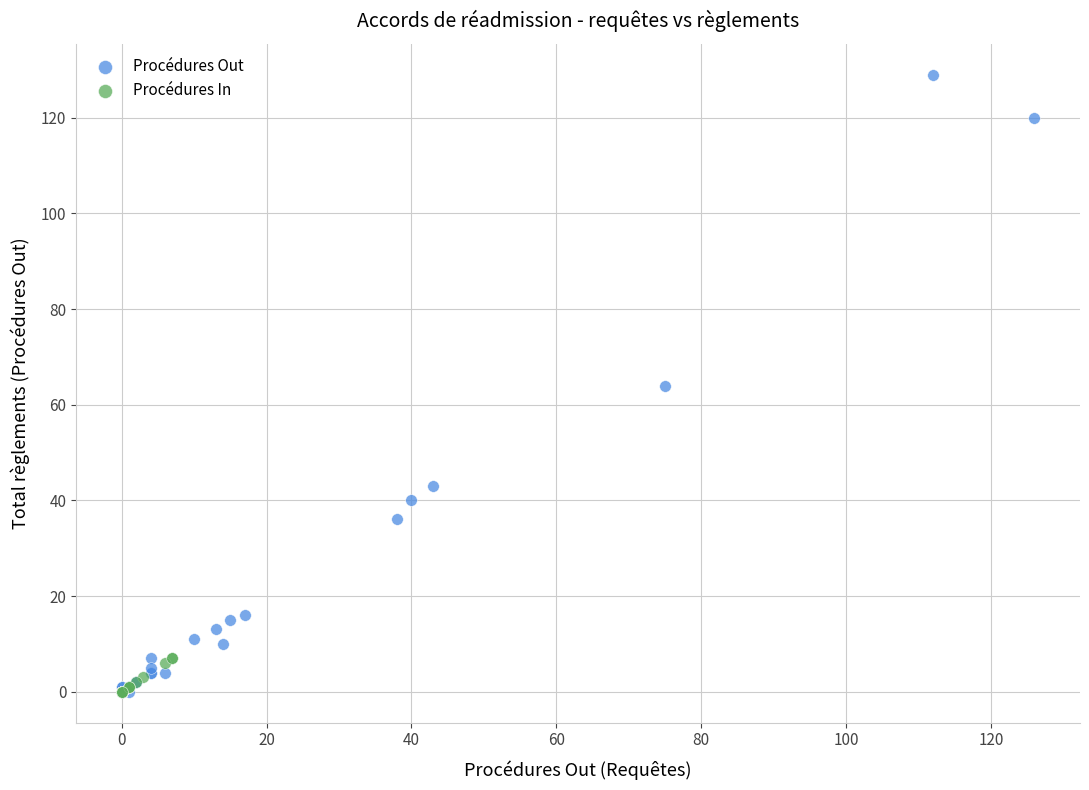

Which series reaches the maximum Y coordinate?

Procédures Out